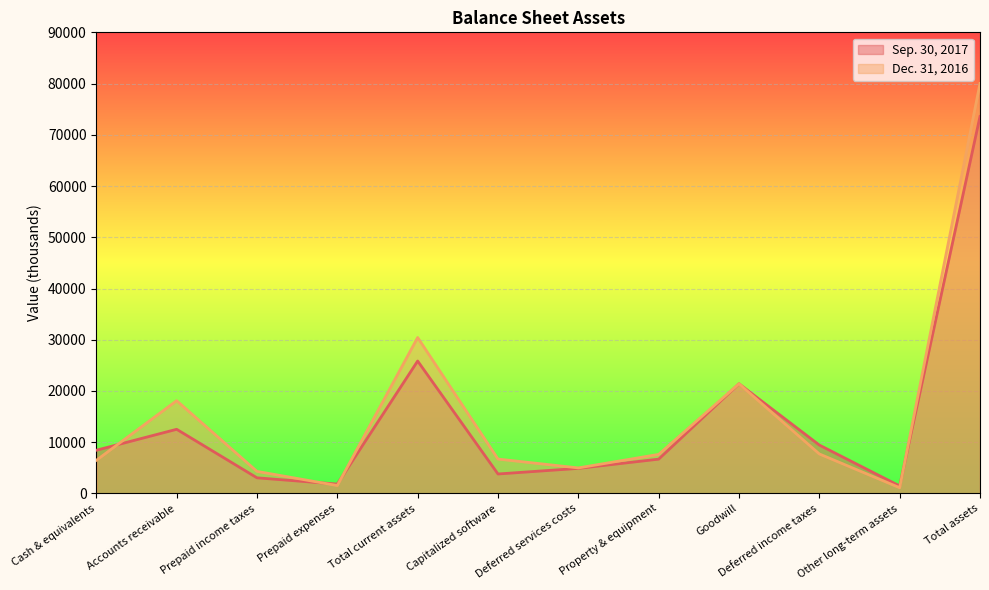

Reading left to right, extract all data points from this chart.

Sep. 30, 2017: 8438	12526	3054	1833	25851	3803	4898	6701	21410	9450	1466	73579
Dec. 31, 2016: 6471	18109	4311	1549	30440	6716	4989	7629	21410	7714	1122	80020